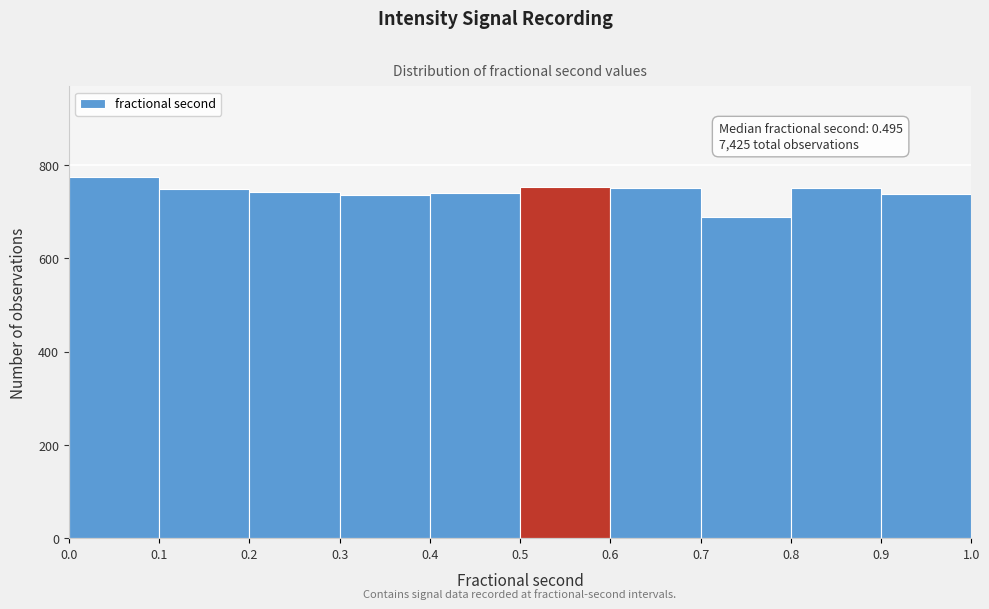

Which range on the x-axis has the tallest bar?

0.0 to 0.1